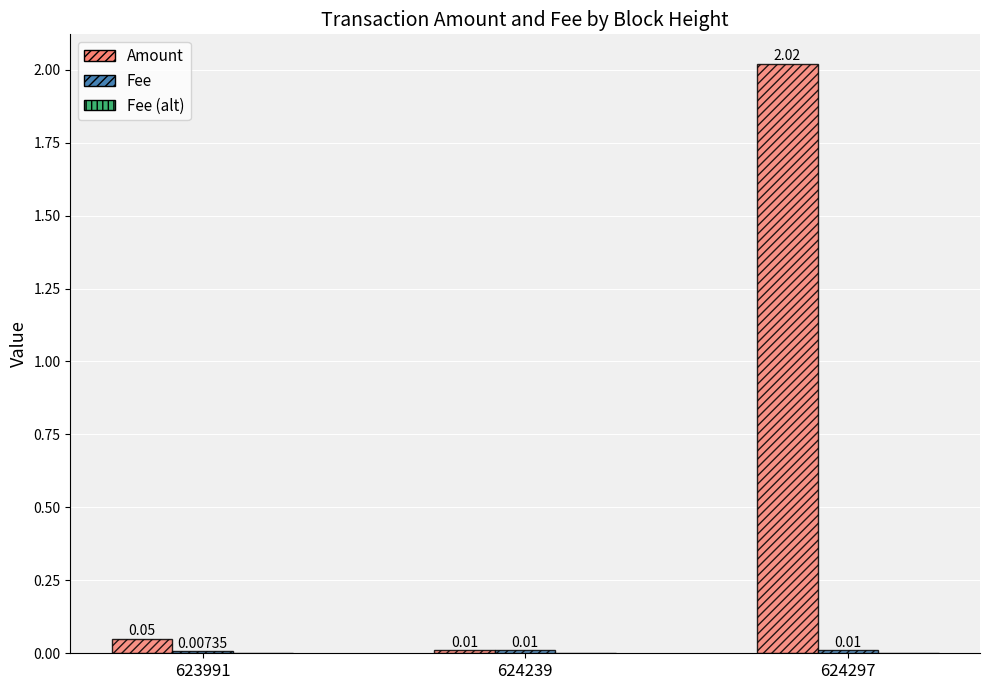

Which series has the largest range (max minus min)?

Amount